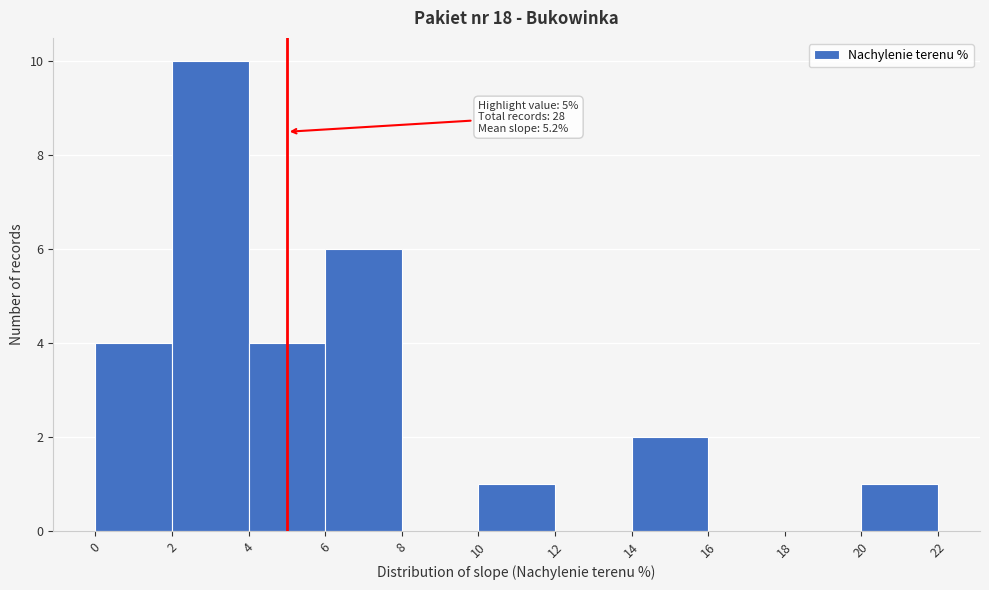

Which range on the x-axis has the tallest bar?

2 to 4